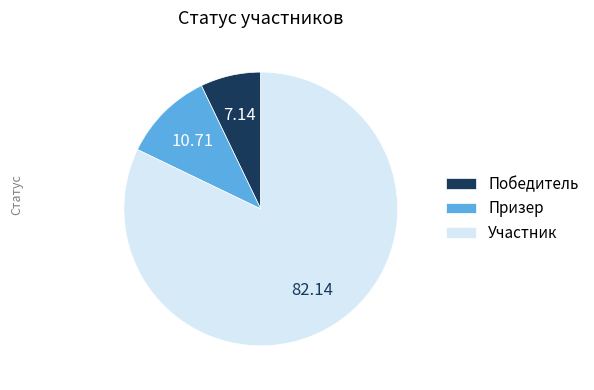

True or false: Призер accounts for 11% of the total.

True